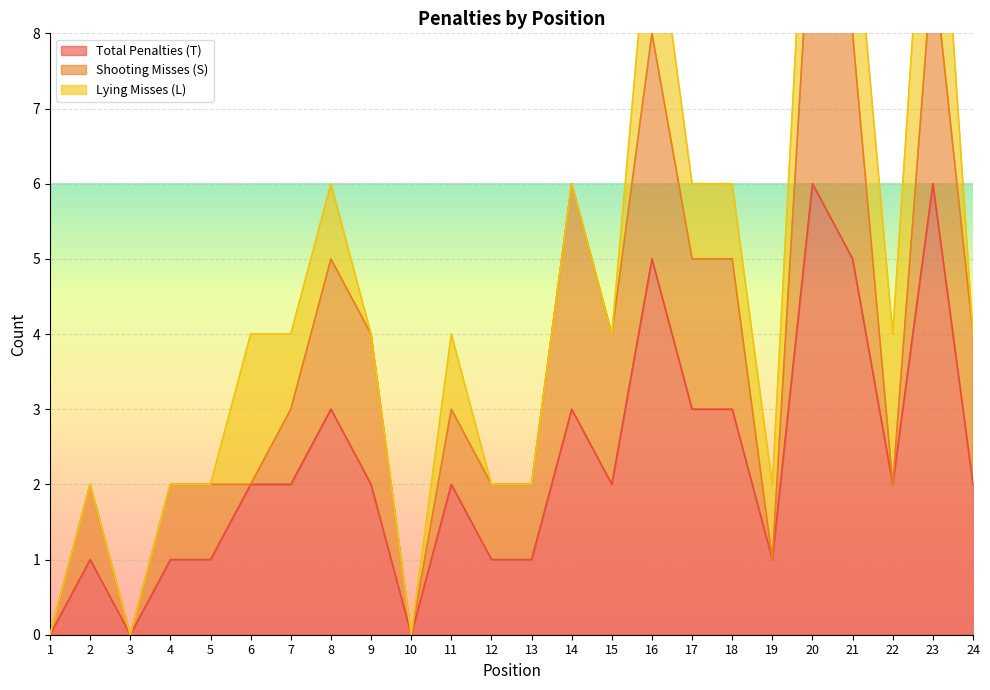

True or false: Total Penalties (T) and Lying Misses (L) cross at least once.

False